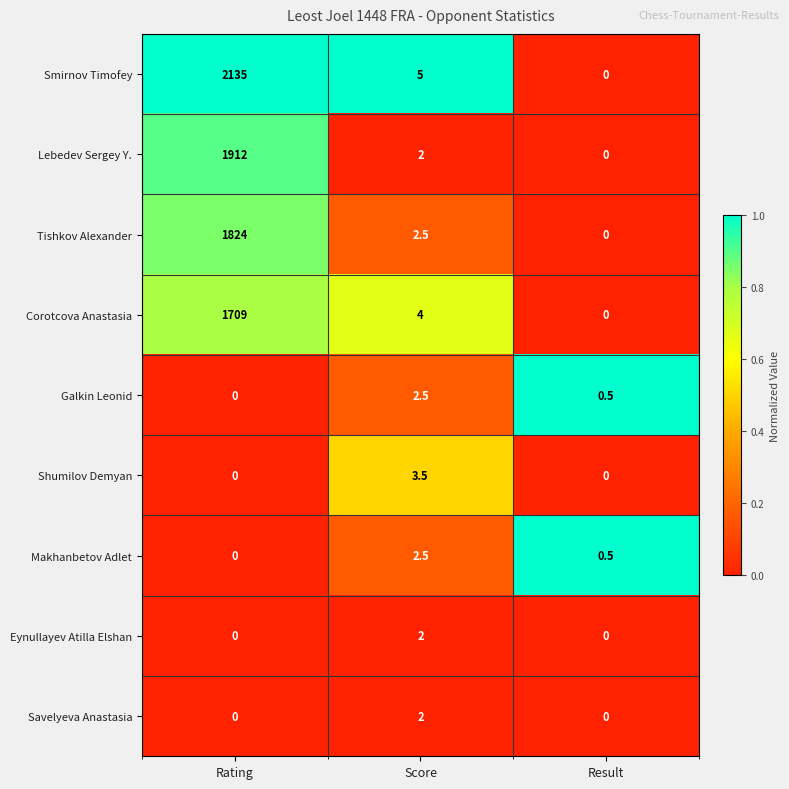

Which series has the largest total across all categories?

Smirnov Timofey